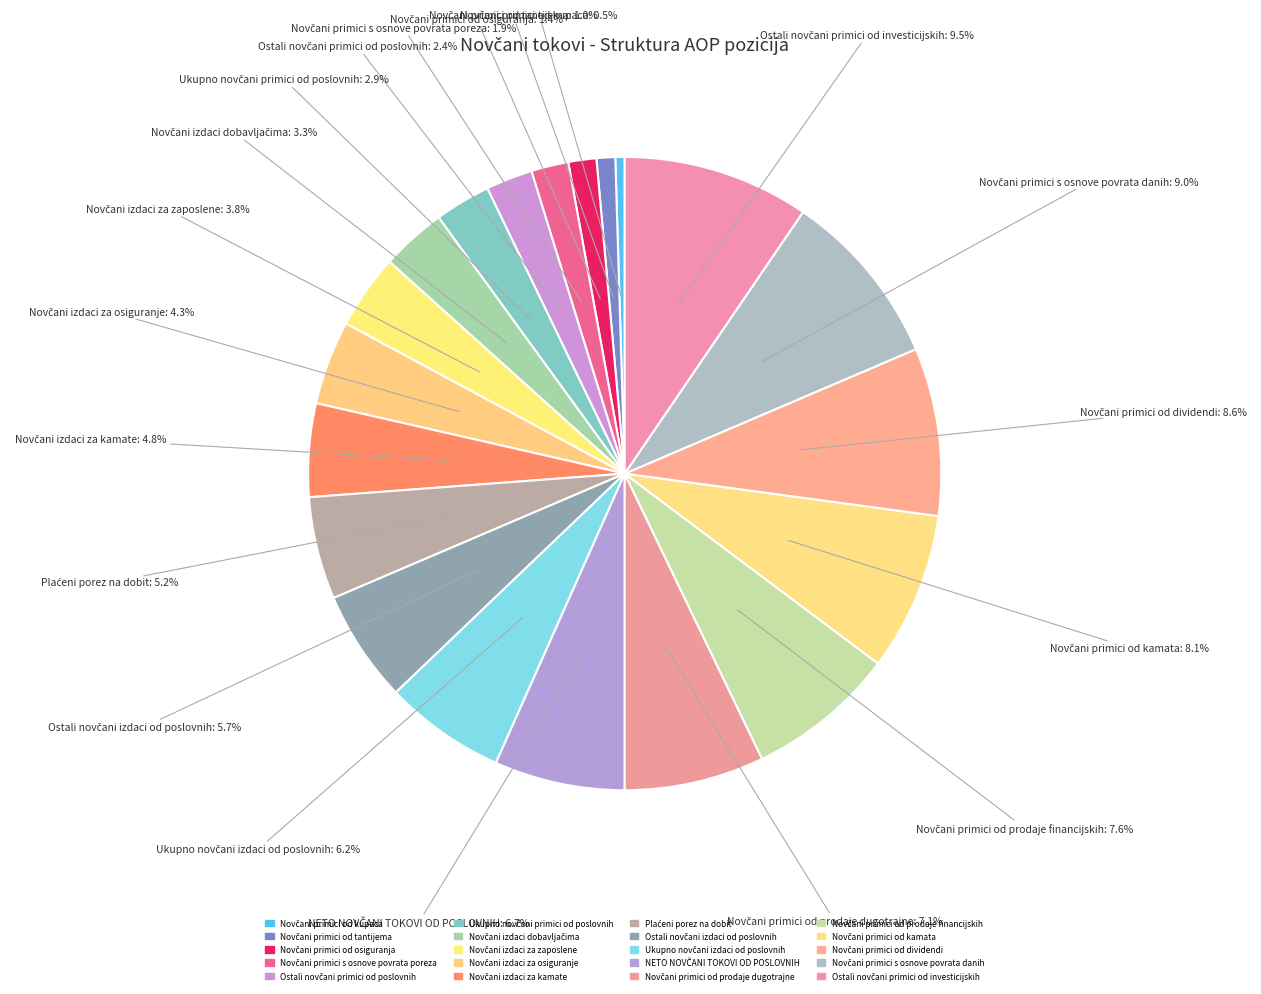

Rank the categories by value from lowest to highest.

Novčani primici od kupaca, Novčani primici od tantijema, Novčani primici od osiguranja, Novčani primici s osnove povrata poreza, Ostali novčani primici od poslovnih, Ukupno novčani primici od poslovnih, Novčani izdaci dobavljačima, Novčani izdaci za zaposlene, Novčani izdaci za osiguranje, Novčani izdaci za kamate, Plaćeni porez na dobit, Ostali novčani izdaci od poslovnih, Ukupno novčani izdaci od poslovnih, NETO NOVČANI TOKOVI OD POSLOVNIH, Novčani primici od prodaje dugotrajne, Novčani primici od prodaje financijskih, Novčani primici od kamata, Novčani primici od dividendi, Novčani primici s osnove povrata danih, Ostali novčani primici od investicijskih